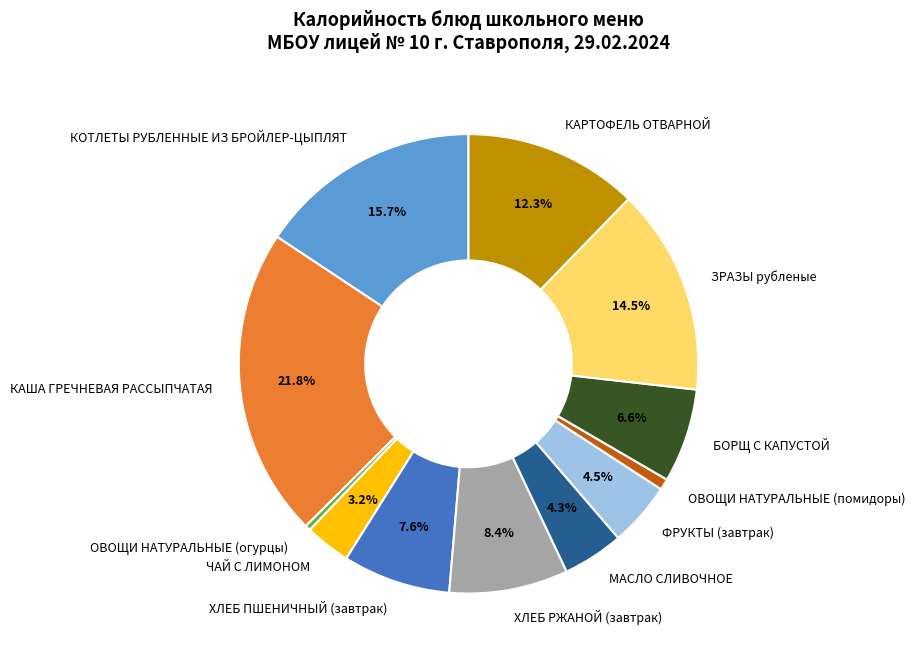

Is there a majority slice in this chart?

No